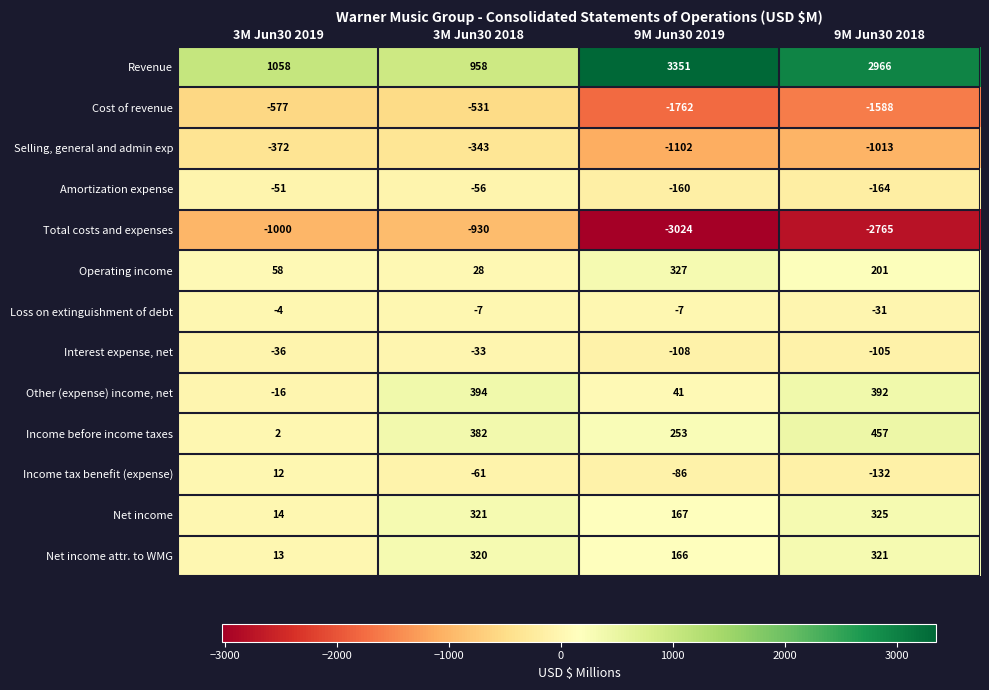

What is the difference between the second highest and second lowest values in the Cost of revenue series?

1011